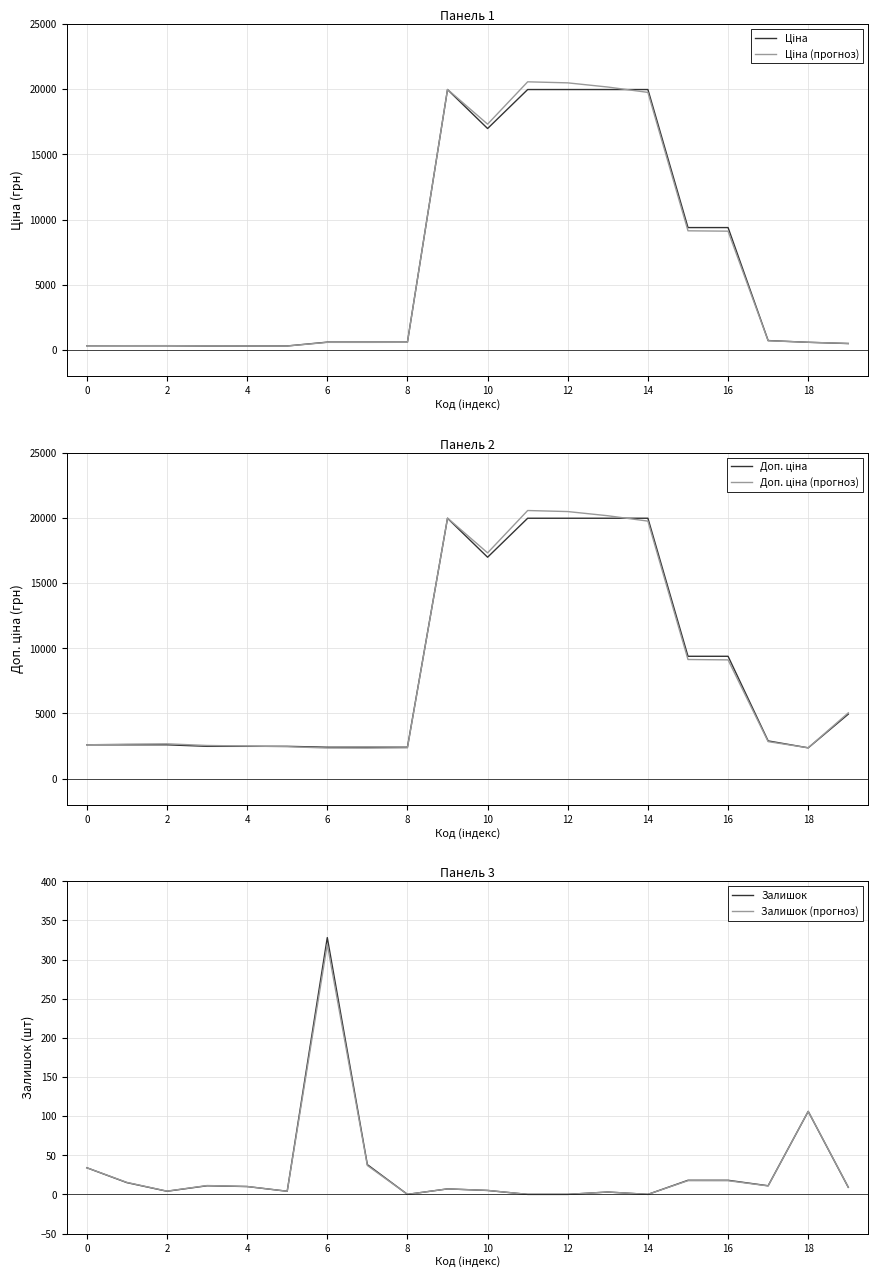

How many data points in Доп. ціна (прогноз) are less than 2844?

10